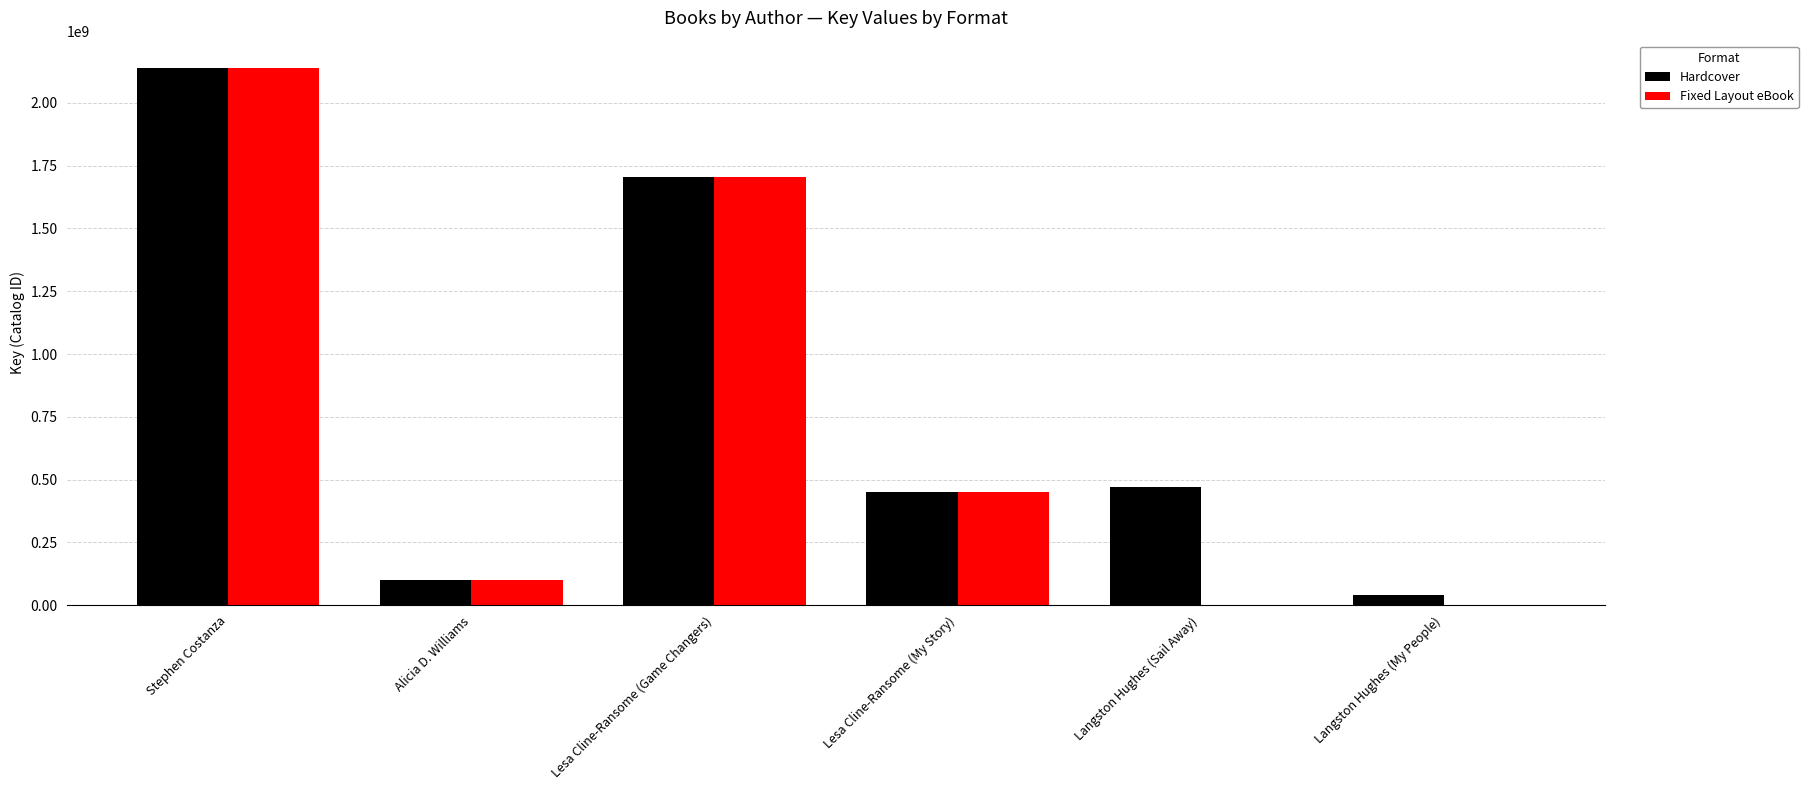

What is the approximate value of Hardcover at Lesa Cline-Ransome (Game Changers)?

1703875389